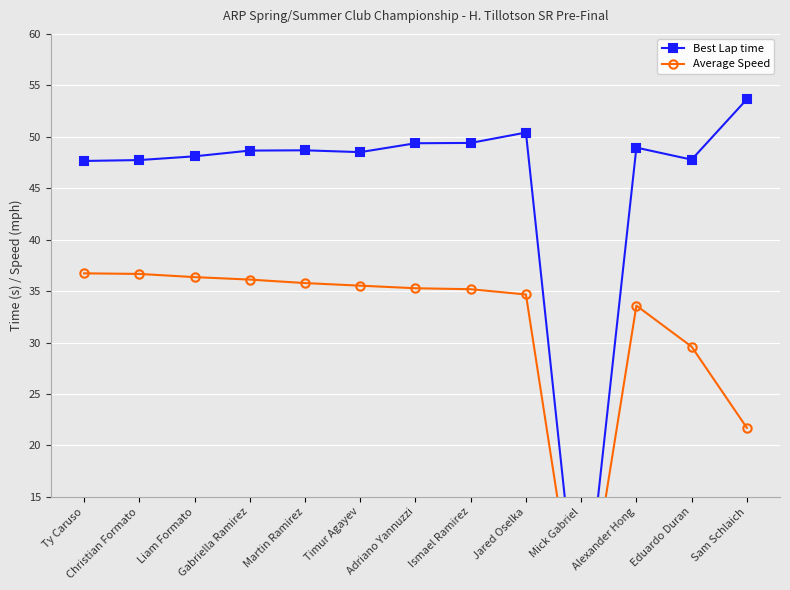

Reading right to left, list all the values displayed in this chart.

Best Lap time: 53.6	47.8	48.9	0.0	50.4	49.4	49.4	48.5	48.7	48.7	48.1	47.7	47.6
Average Speed: 21.7	29.6	33.6	0.0	34.7	35.2	35.3	35.5	35.8	36.1	36.4	36.7	36.7